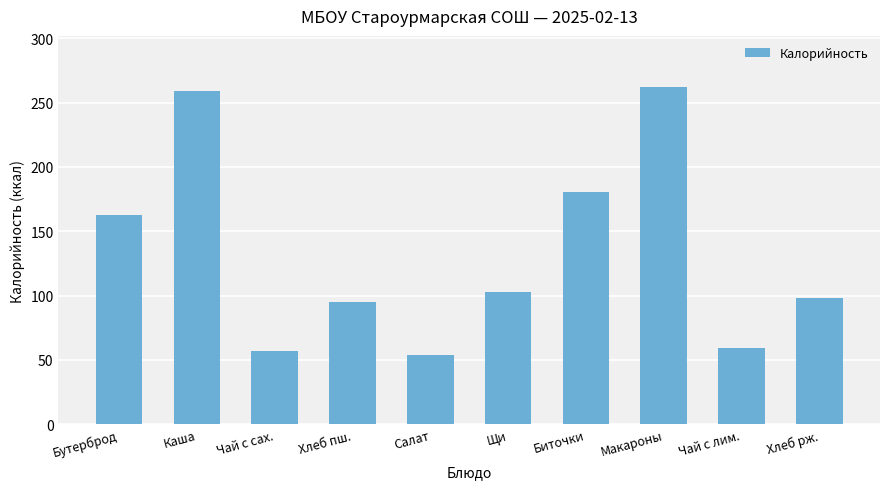

Which category has the highest value across all series?

Макароны